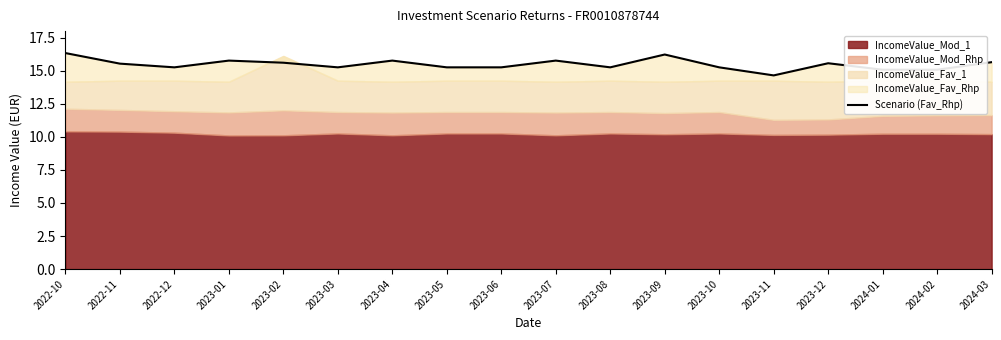

The chart shows a value of 15.3 at 2023-08. True or false?

True